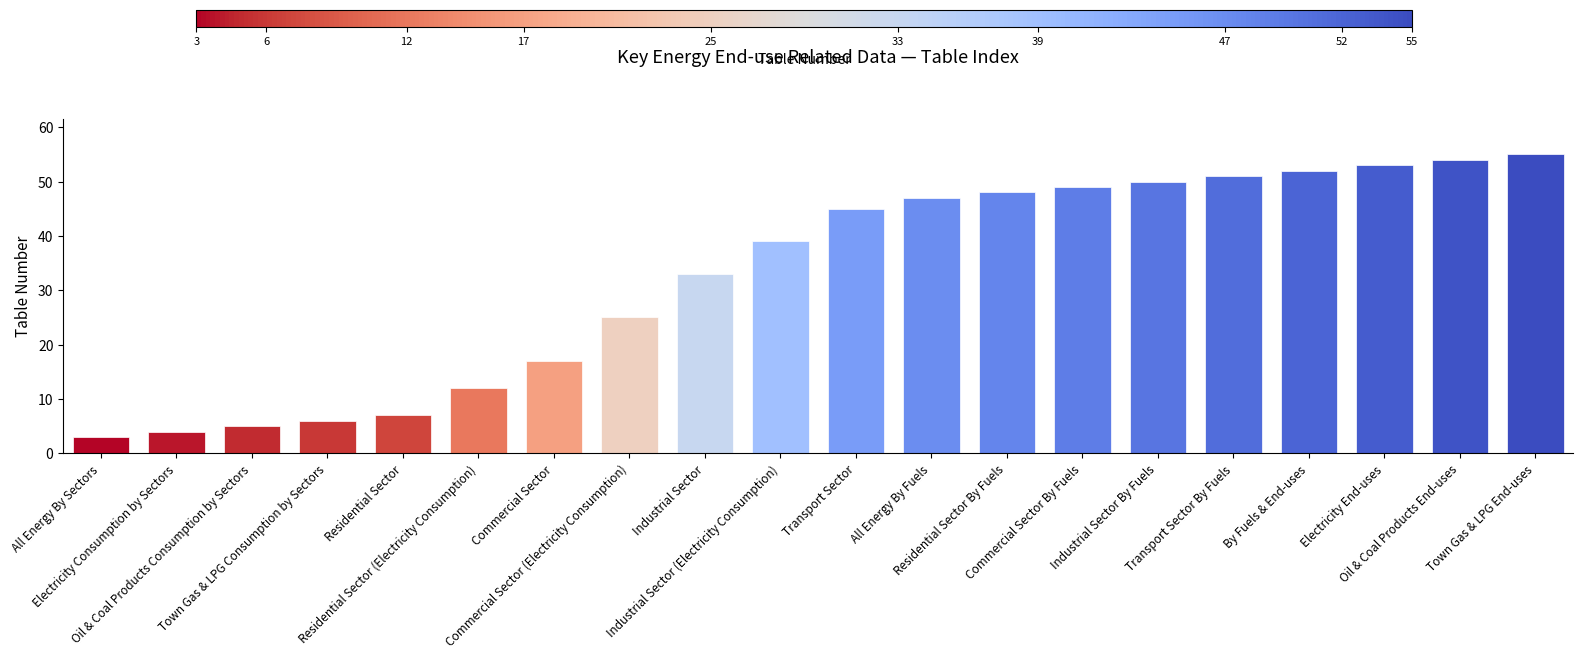

What is the greatest value displayed?

55